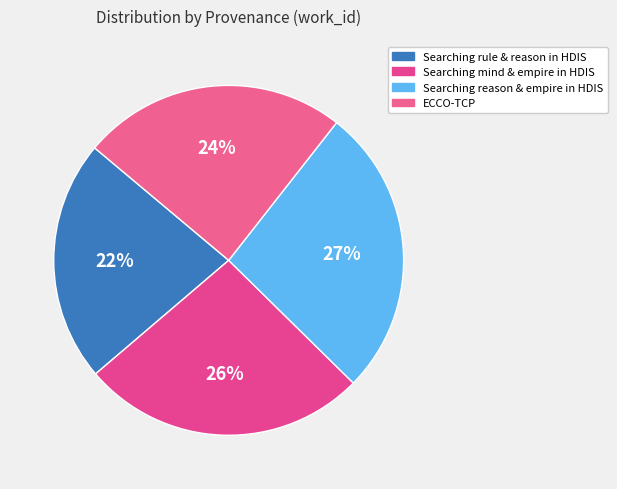

How many slices are in this pie chart?

4